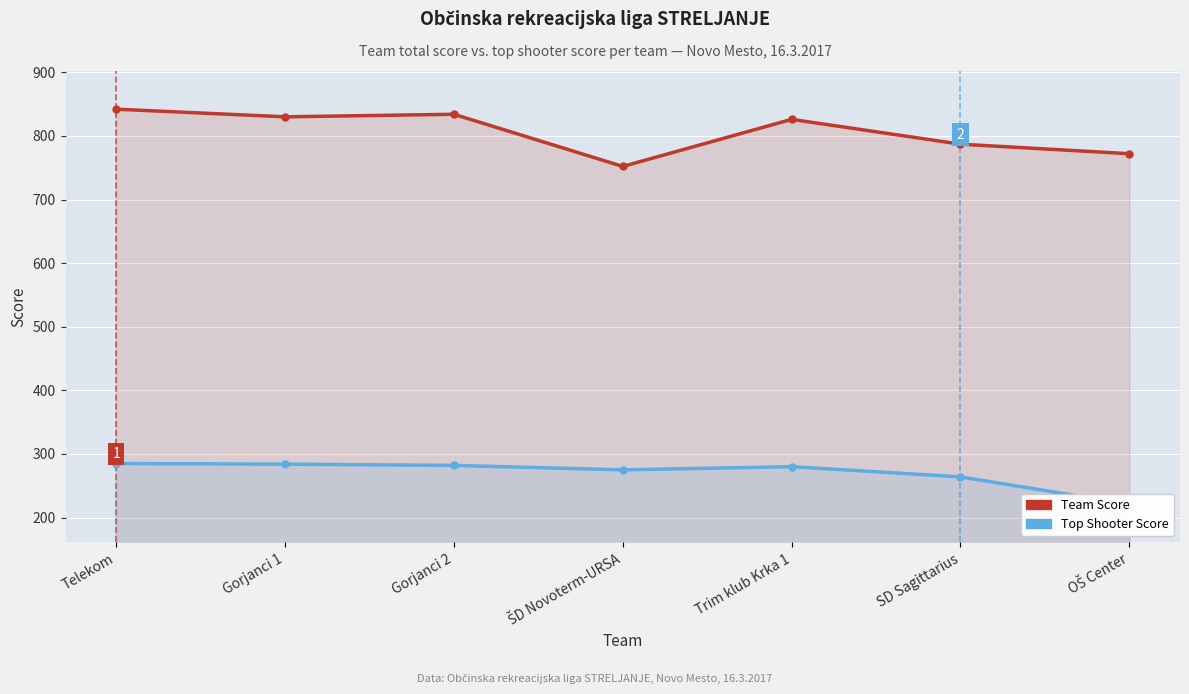

What is the total value across all series at OŠ Center?

993